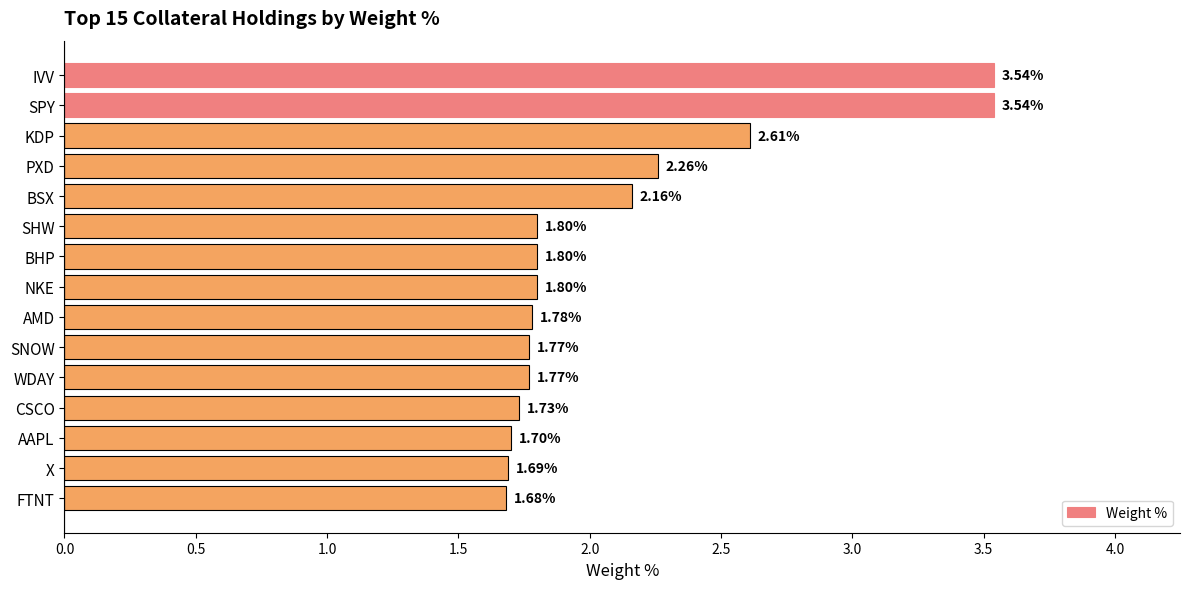

Where is the data nearest to the value 2?

BSX